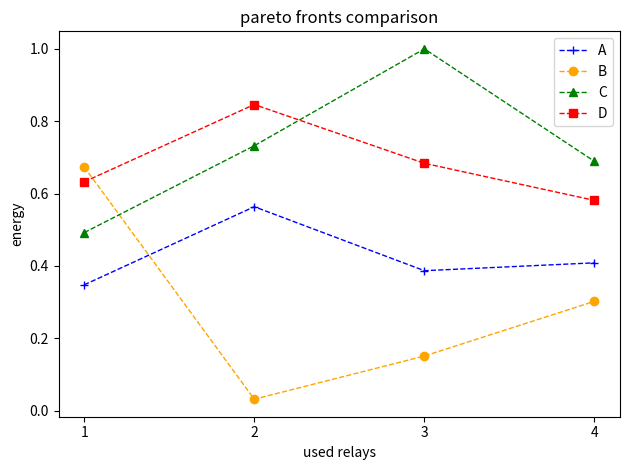

Count the number of categories in the chart.

4